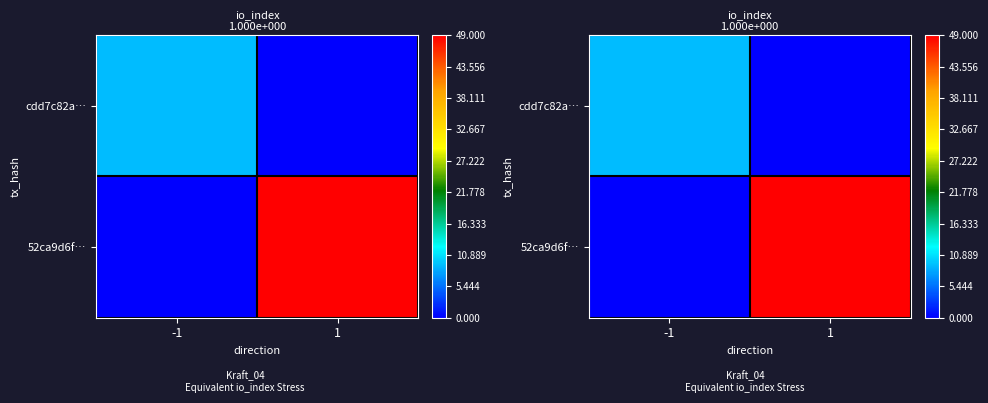

Count the 52ca9d6f… values in the range 0 to 49.

2